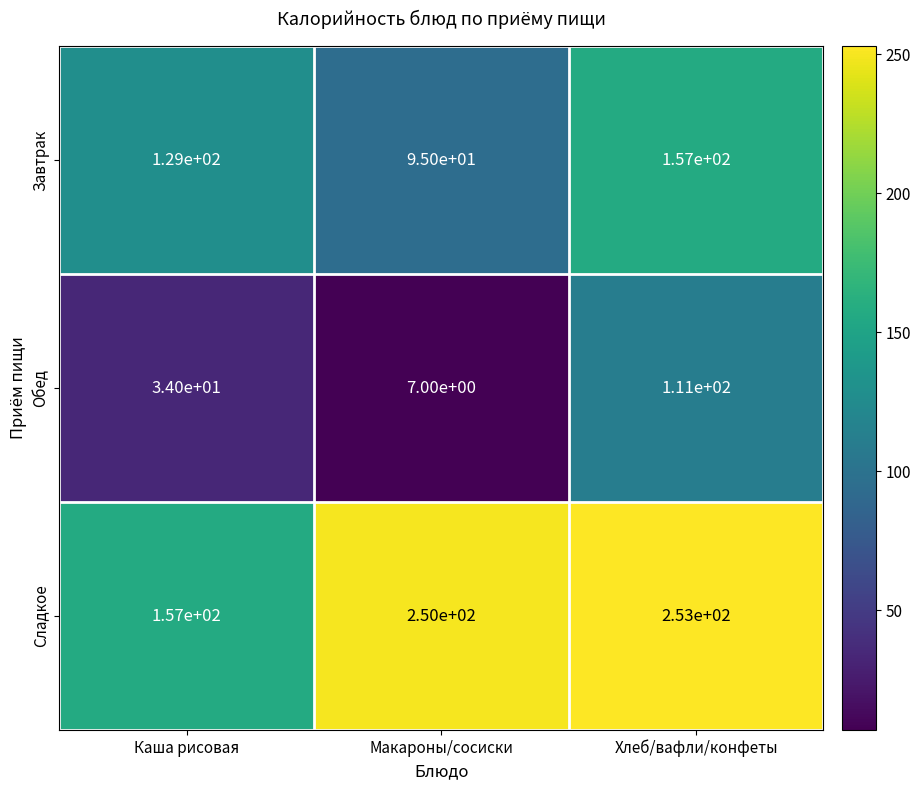

True or false: Сладкое has a value of 250 at Макароны/сосиски.

True